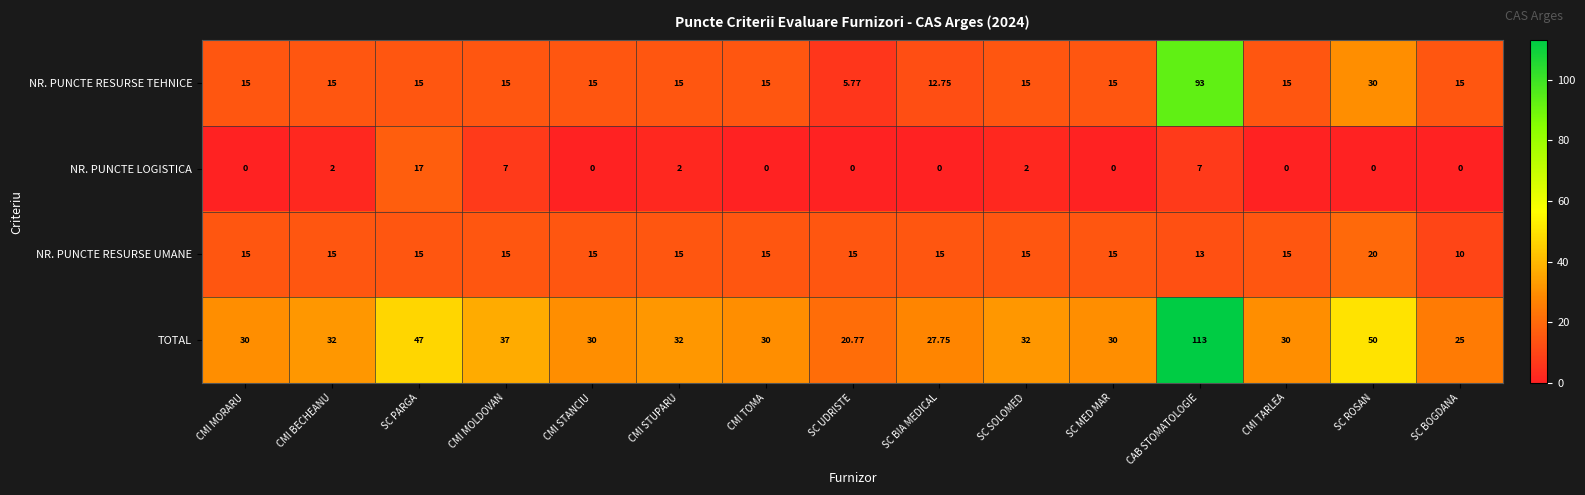

Is the value of NR. PUNCTE RESURSE UMANE at CMI TOMA greater than the value of TOTAL at SC BOGDANA?

No